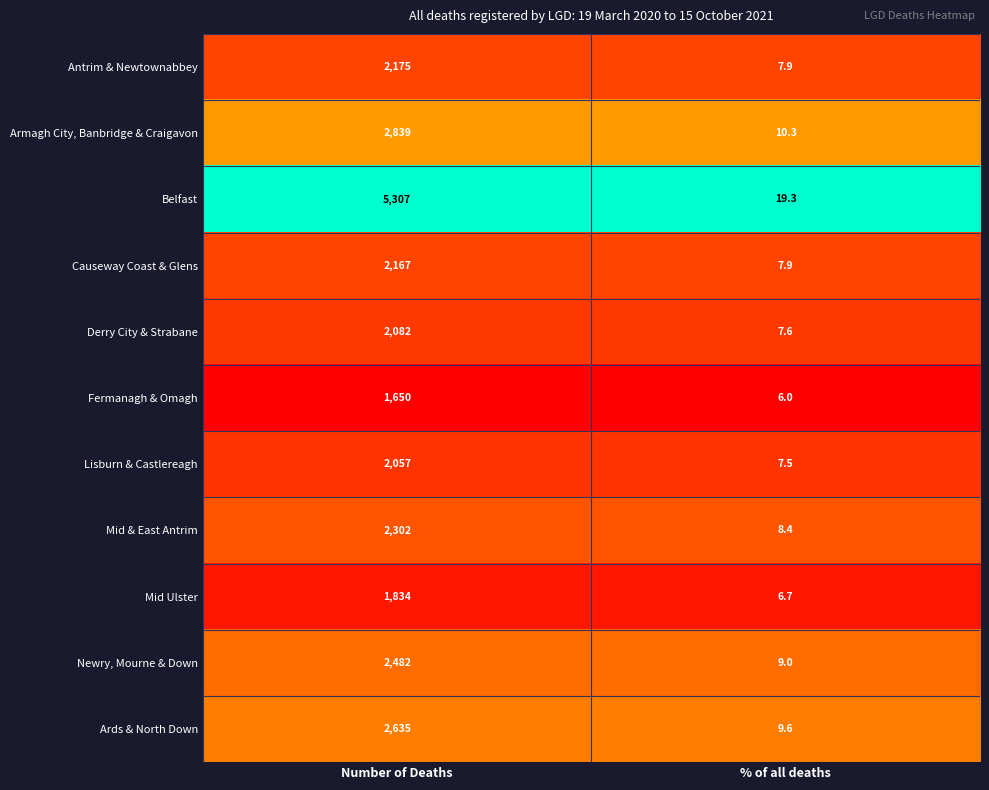

What is the spread (max minus min) of values at Number of Deaths?

3657.0